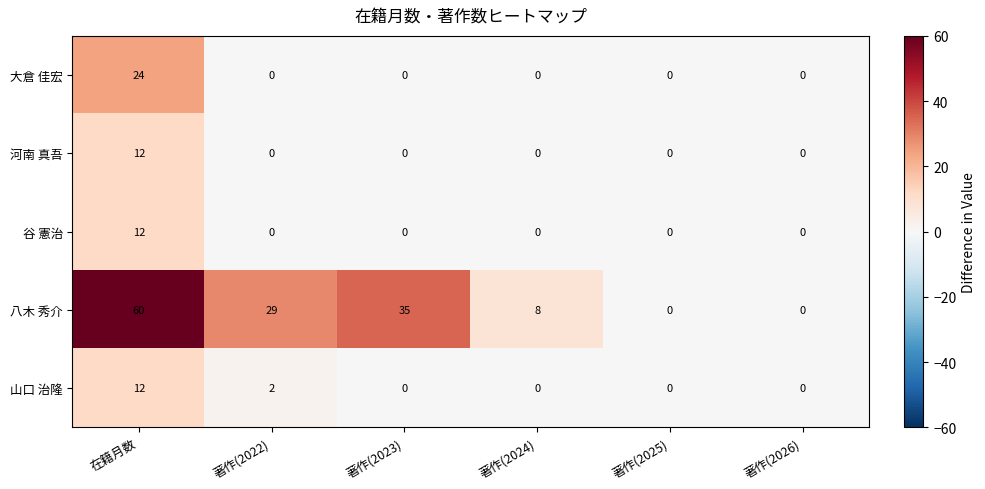

Reading left to right, extract all data points from this chart.

大倉 佳宏: 24	0	0	0	0	0
河南 真吾: 12	0	0	0	0	0
谷 憲治: 12	0	0	0	0	0
八木 秀介: 60	29	35	8	0	0
山口 治隆: 12	2	0	0	0	0